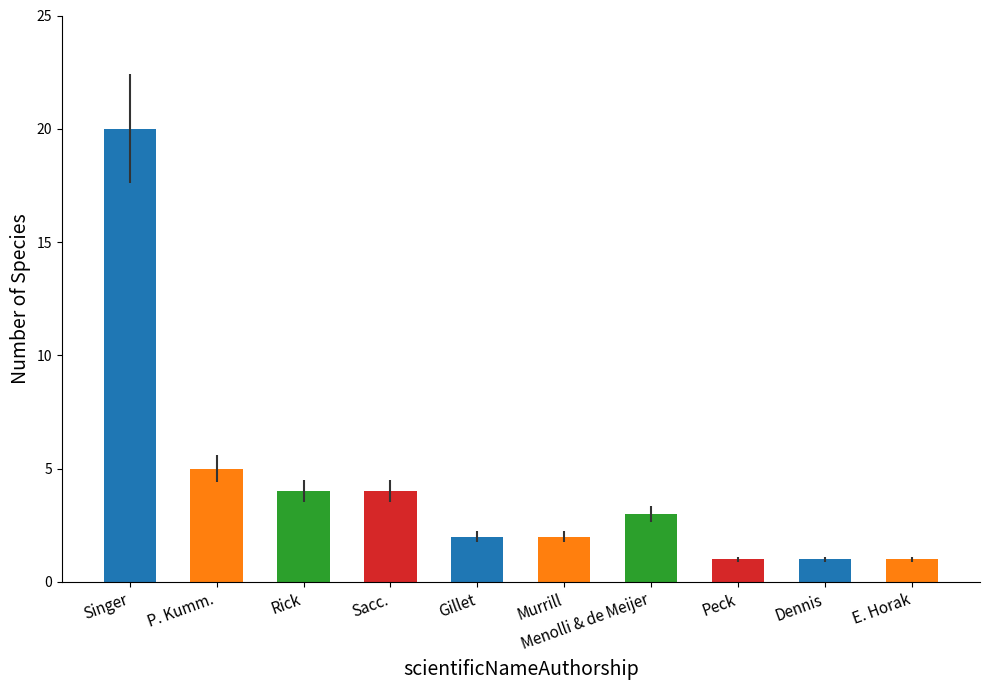

Is it true that the value at Gillet is 2?

True